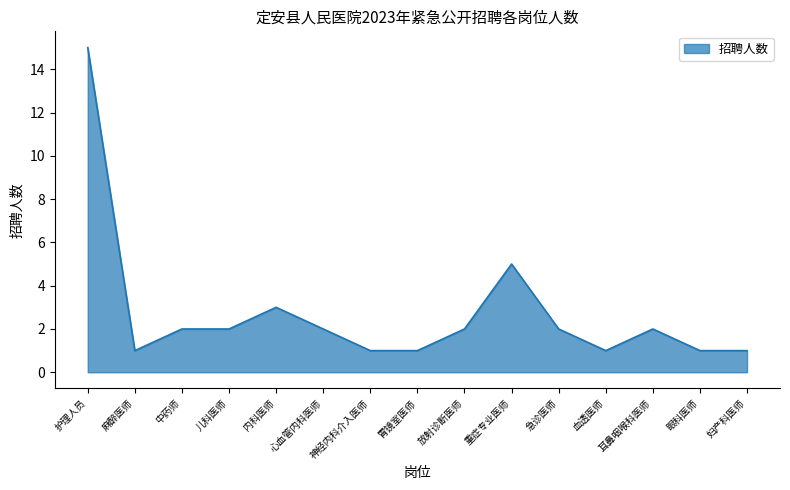

What position from the right is 儿科医师?

12